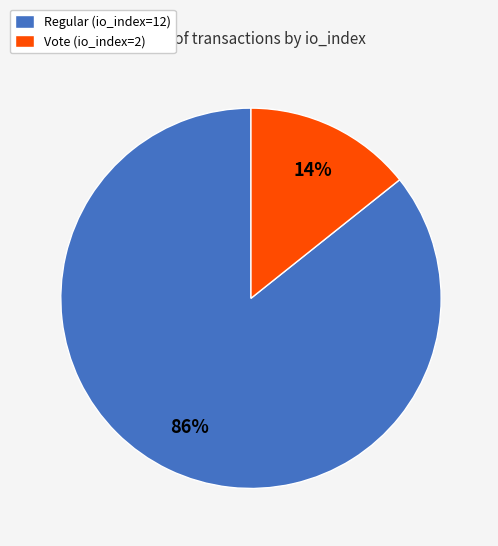

To the nearest percent, what is the average slice percentage?

50%